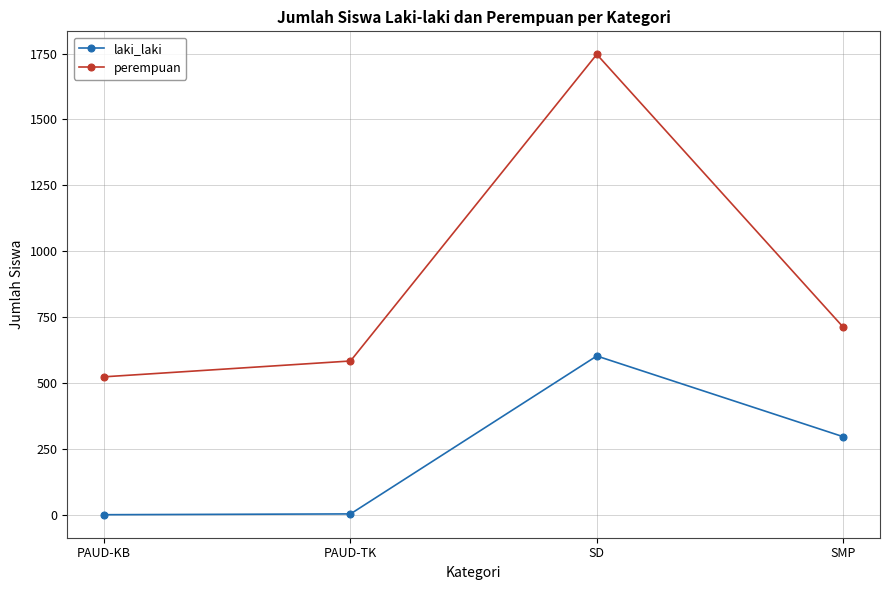

What position from the left is SD?

3